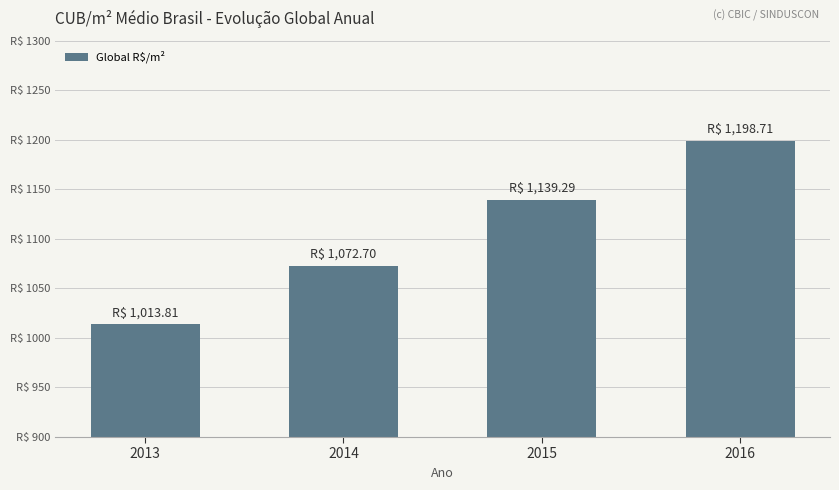

What is the value of the 2nd bar from the left?

1072.7